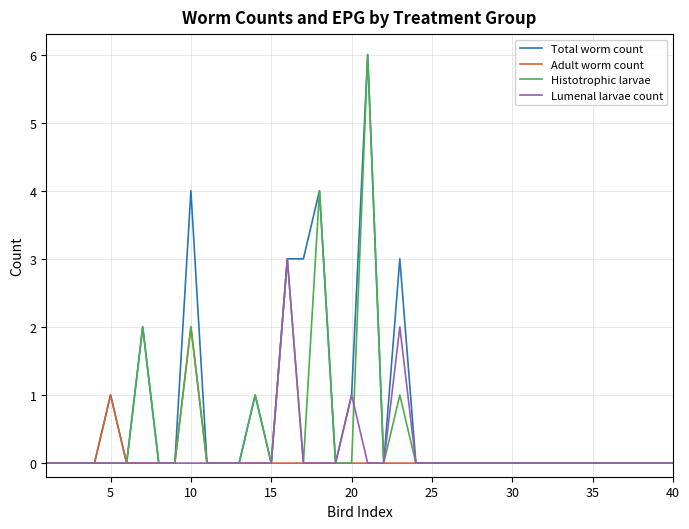

What is the maximum value shown in the chart?

6